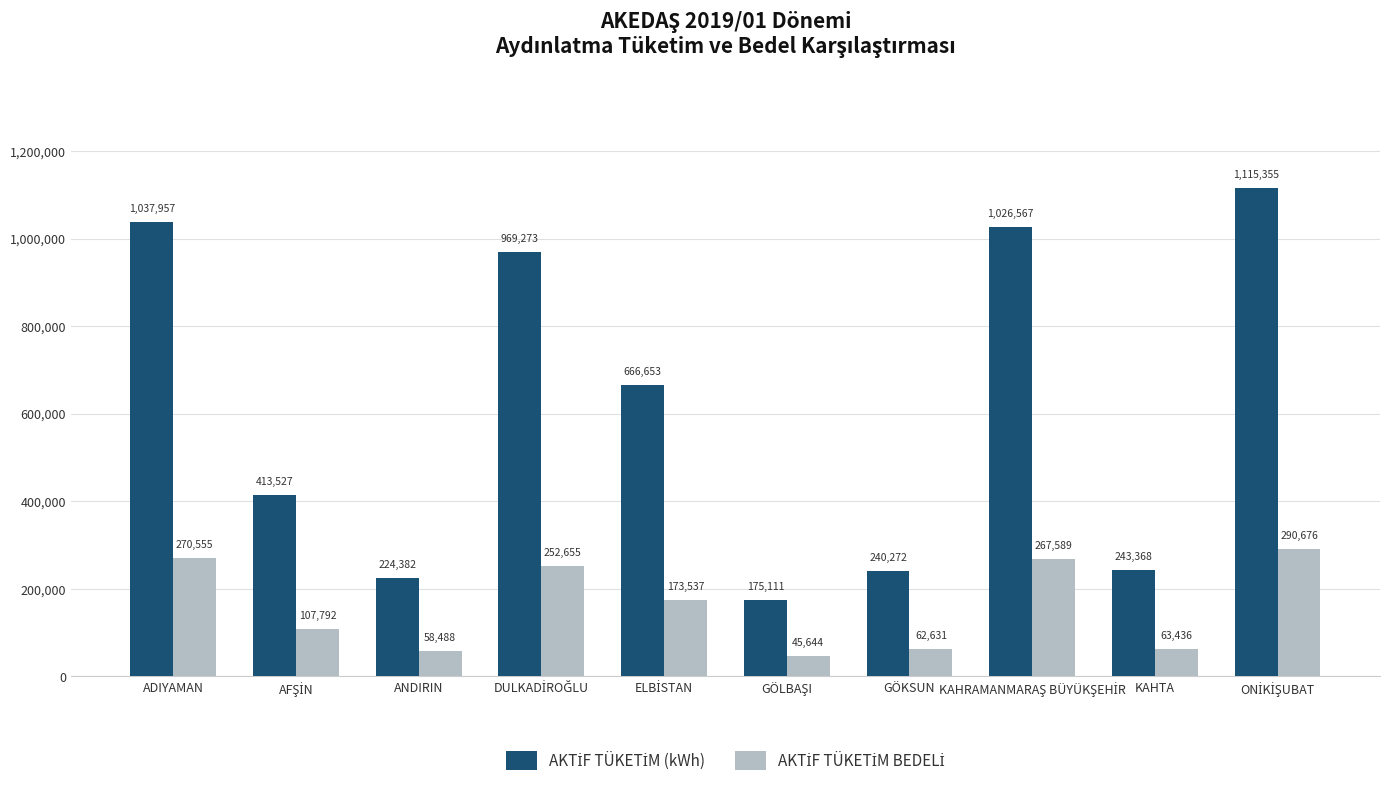

How many categories are shown in the chart?

10